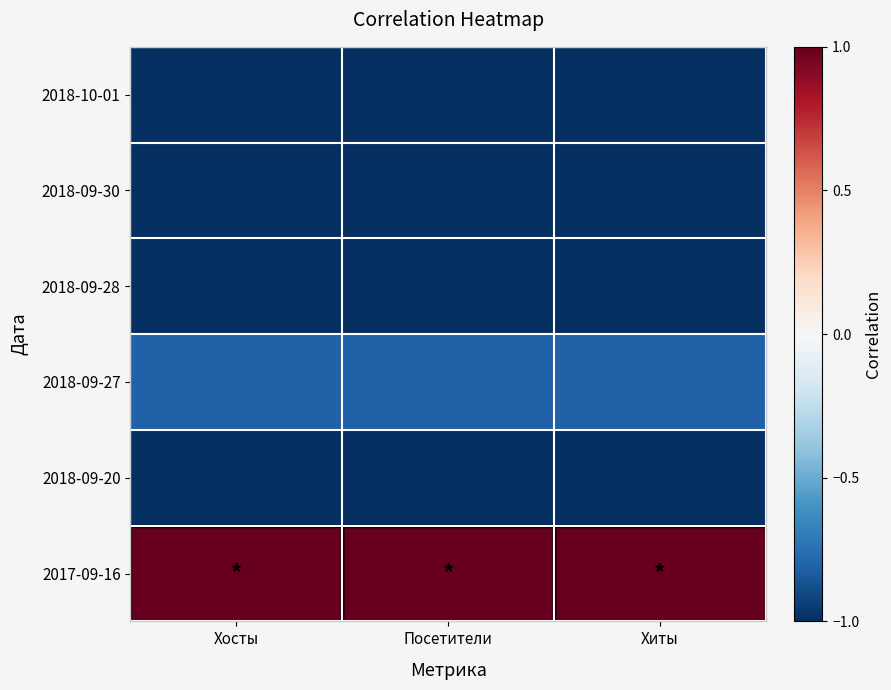

How many data points does each series have?

3